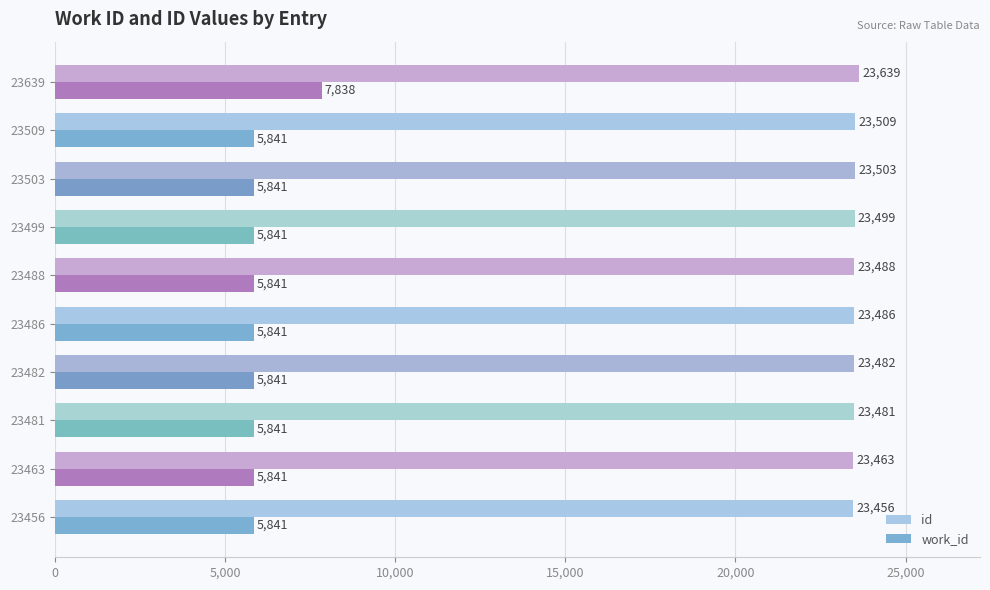

List the series in order of their peak value, lowest first.

work_id, id